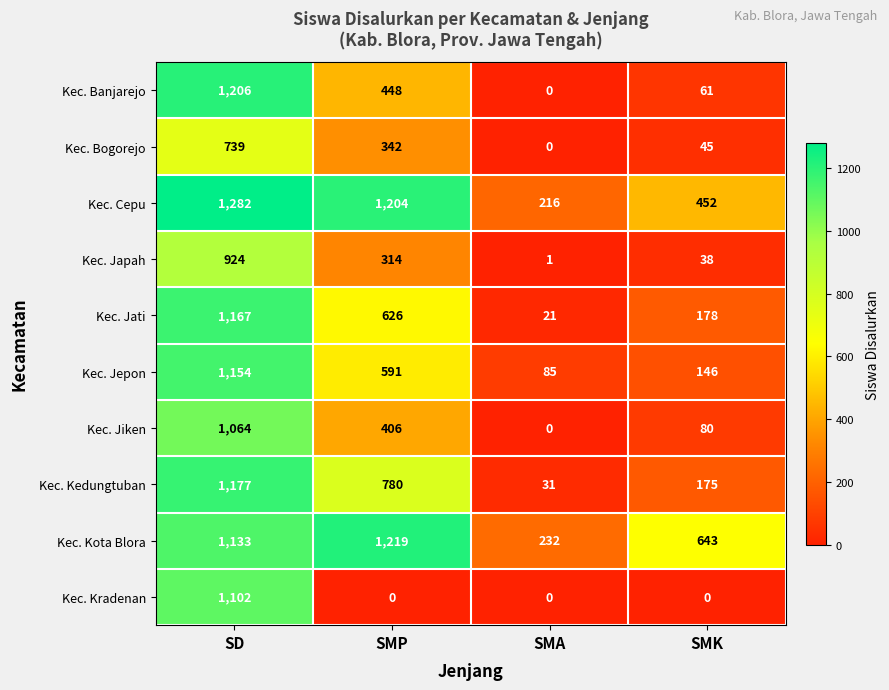

At which category is the sum across all series the highest?

SD